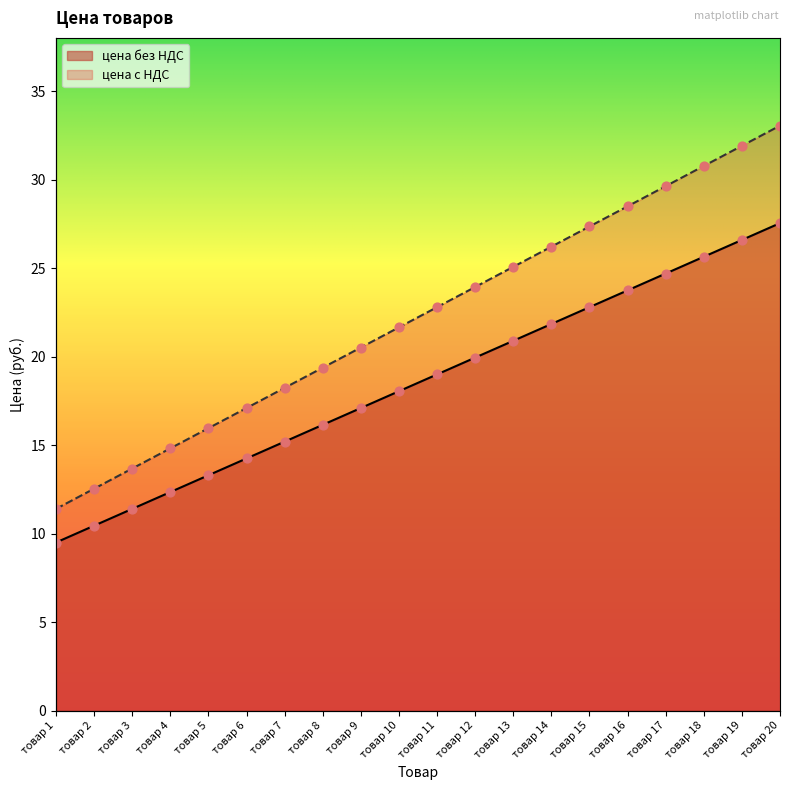

What is the total value across all series at товар 10?

39.7